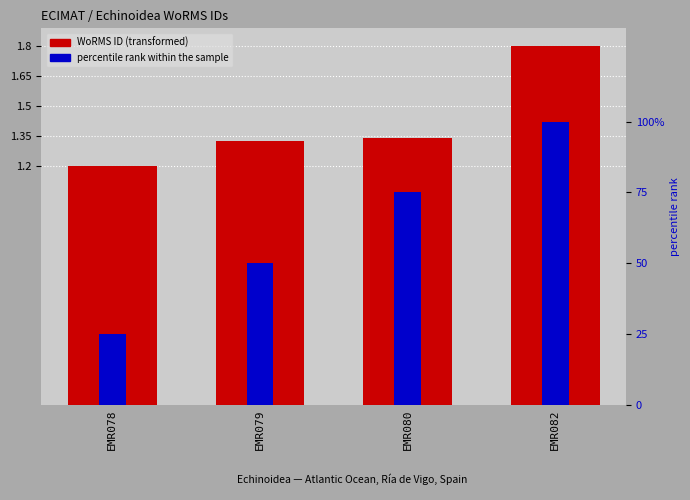

How many bars are there in total?

8